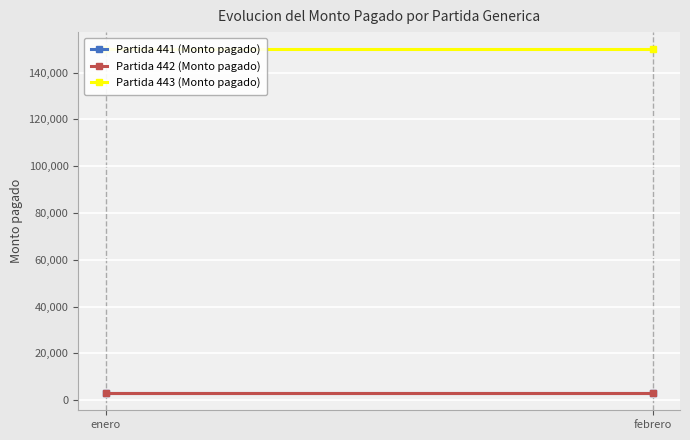

What is the label of the 2nd point from the left?

febrero